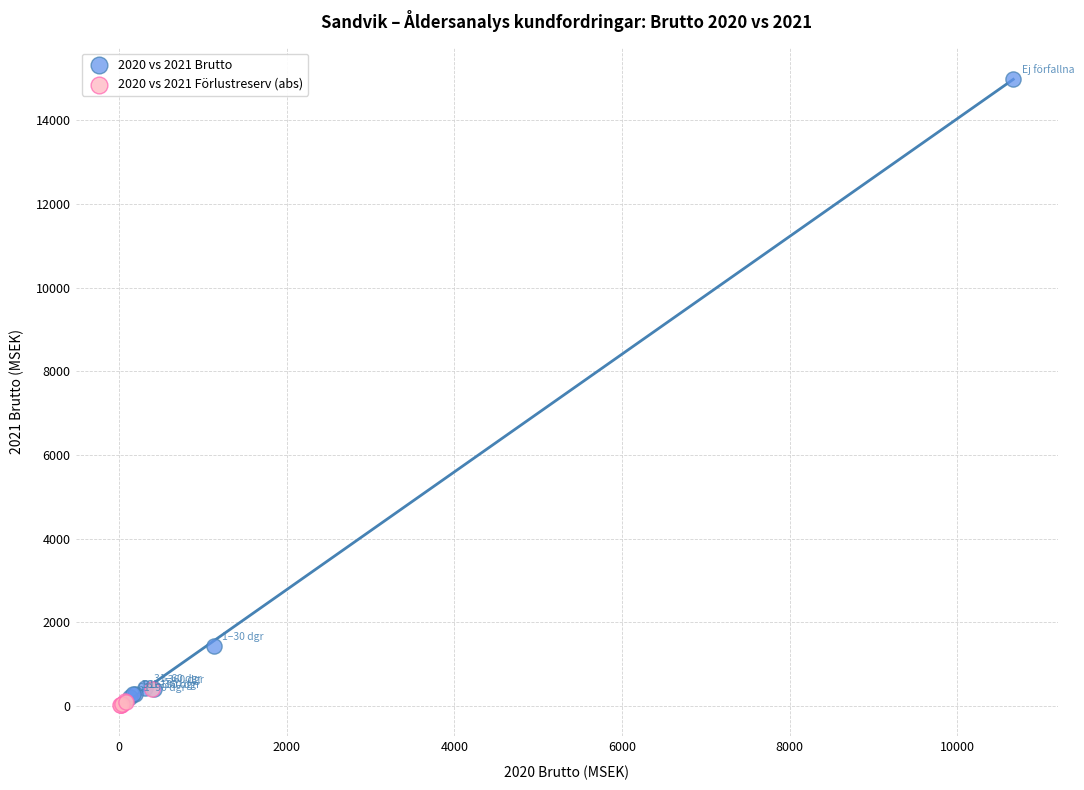

Which series reaches the minimum Y coordinate?

2020 vs 2021 Förlustreserv (abs)